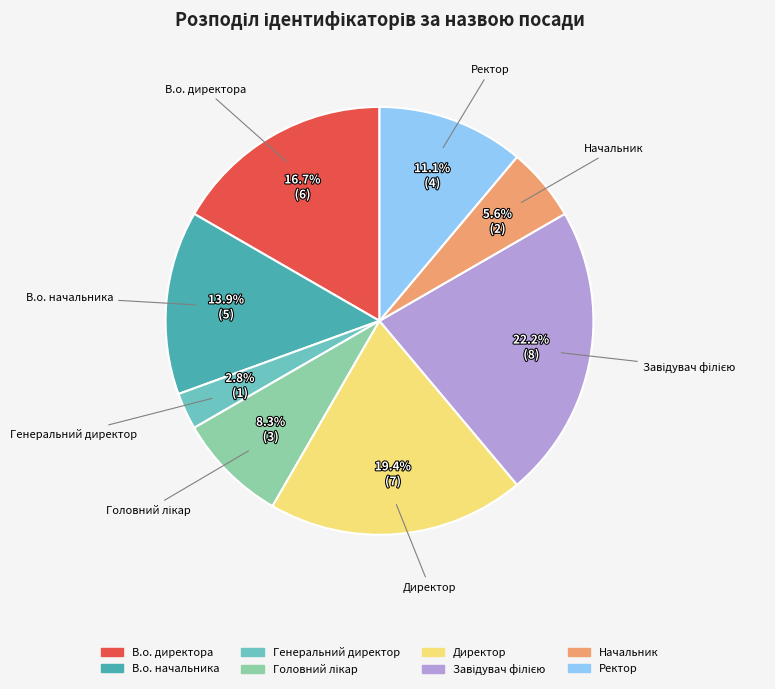

Is there any slice that represents more than half of the pie?

No